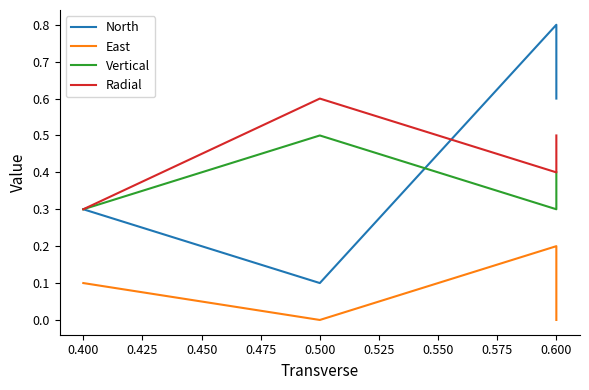

What is the average value of the Radial series?

0.5